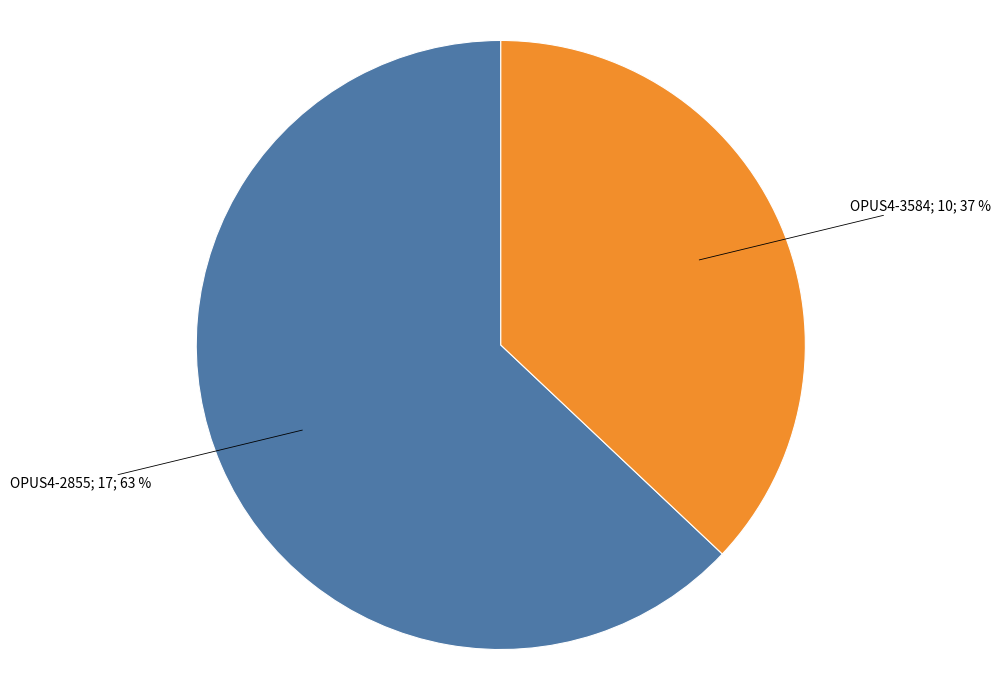

How many slices are in this pie chart?

2